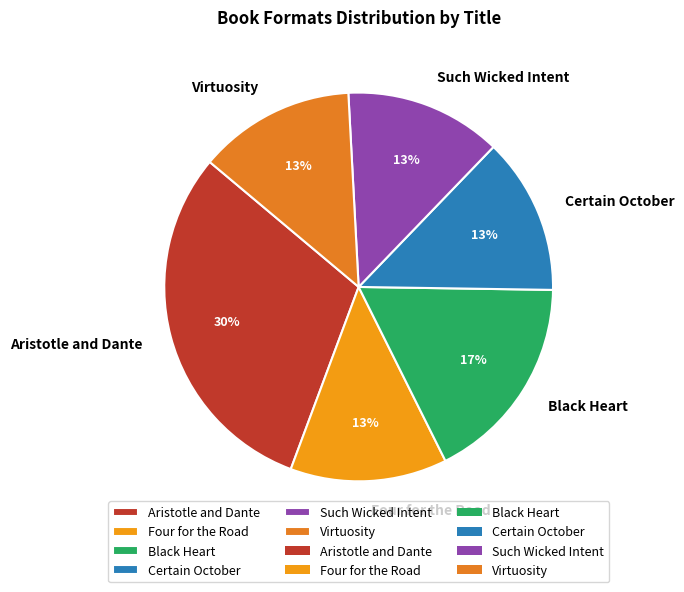

Which category has the biggest portion of the pie?

Aristotle and Dante